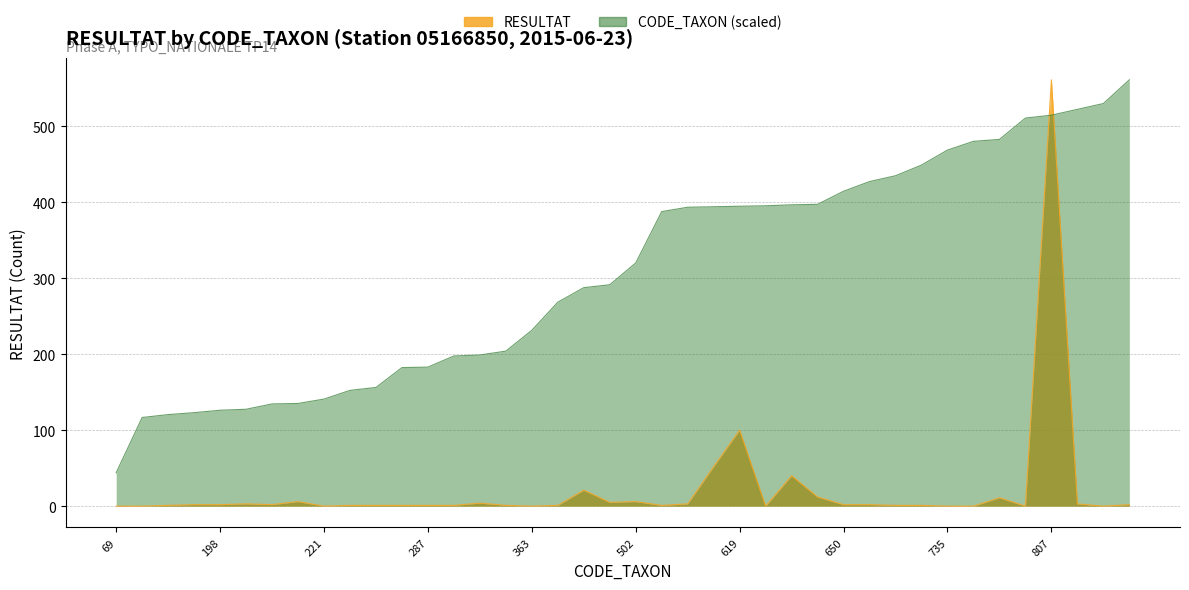

Between which two adjacent categories do RESULTAT and CODE_TAXON first intersect?

801 and 807